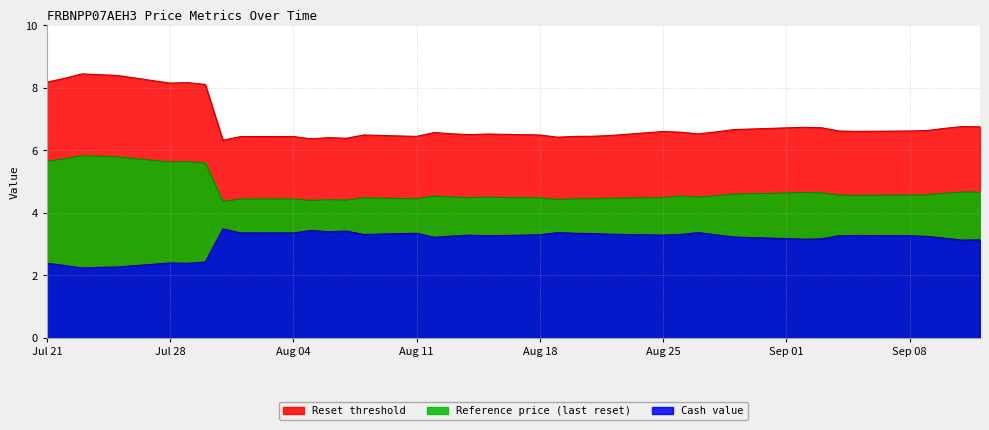

The Cash value series shows 3.4 at 2025-08-04. True or false?

True